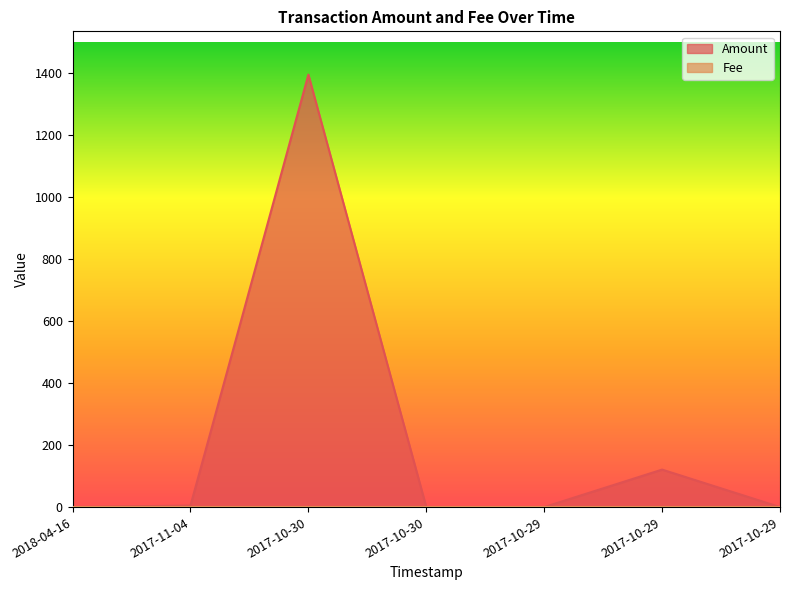

What is the change in value from 2017-10-29 to 2017-10-29?

+121